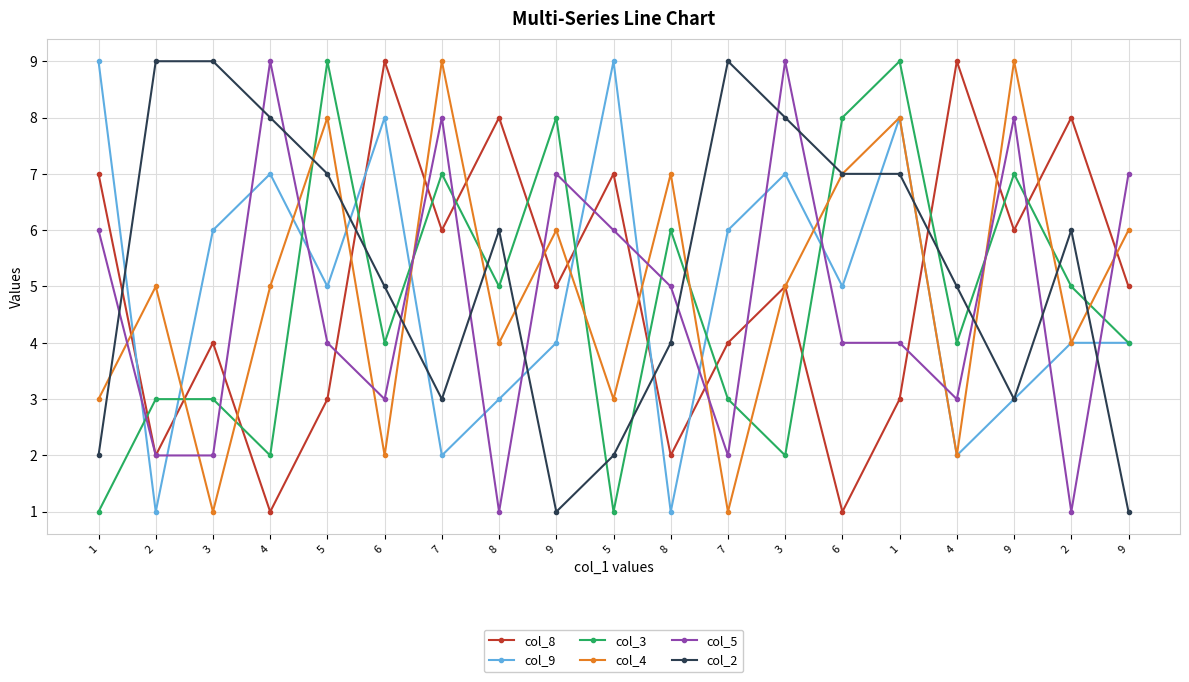

What are all the series names shown in the legend?

col_8, col_9, col_3, col_4, col_5, col_2